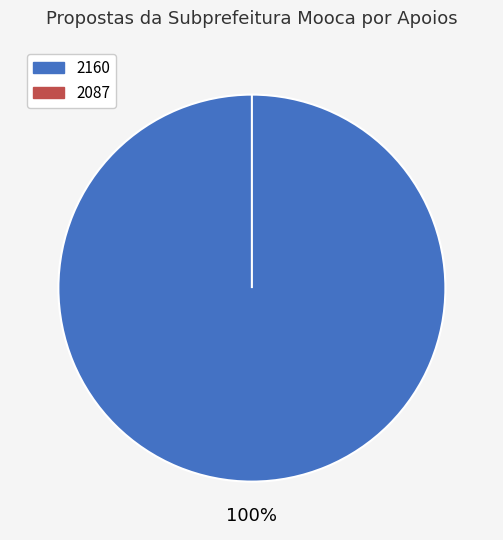

Is the sum of 2087 and 2160 greater than half?

Yes